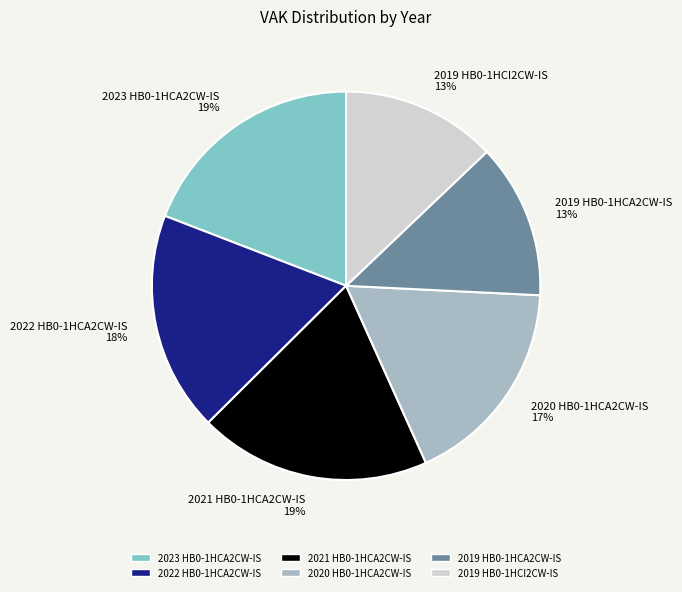

Is 2023 HB0-1HCA2CW-IS the majority of the pie?

No